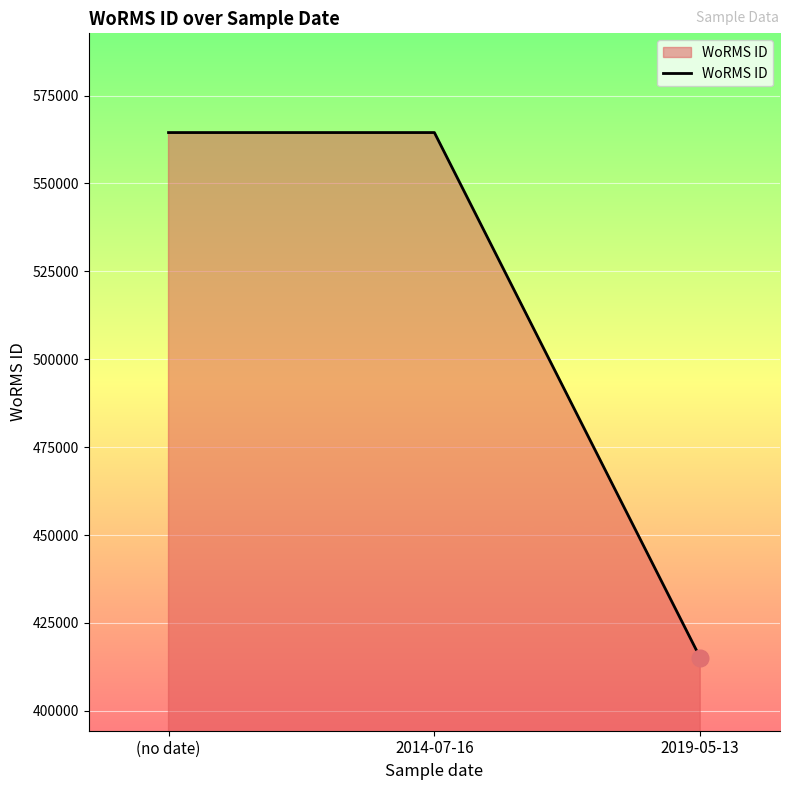

Read the value at 2014-07-16.

564479